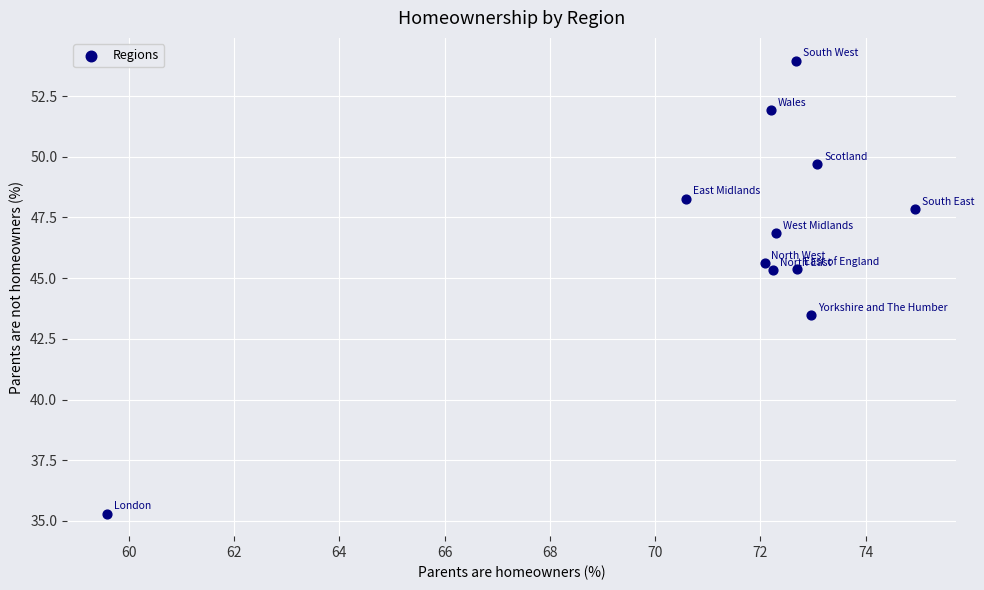

What Y value in the scatter plot is closest to 44?

43.5